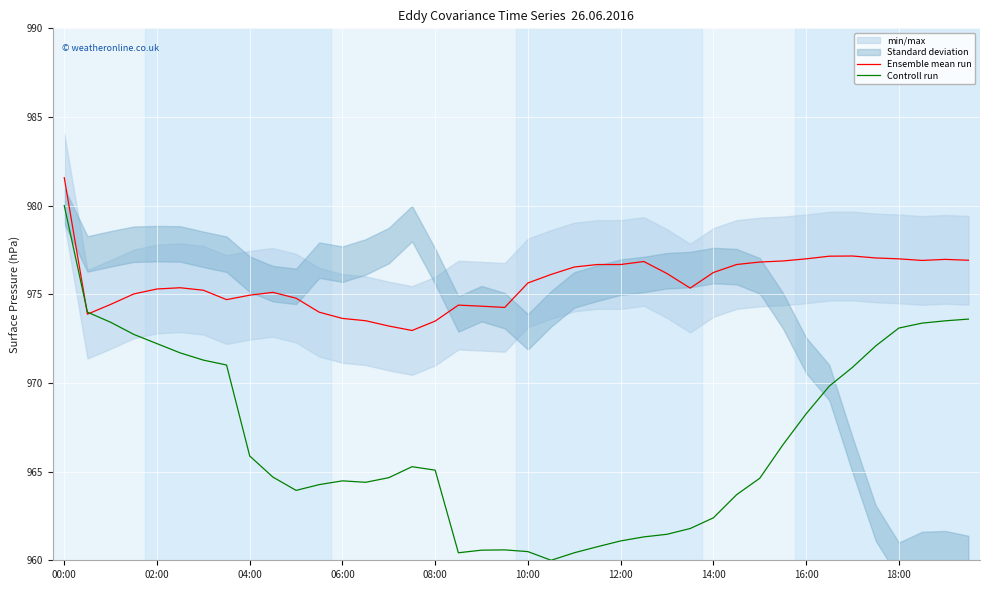

What is the approximate value of Ensemble mean run at 12:00?

976.7